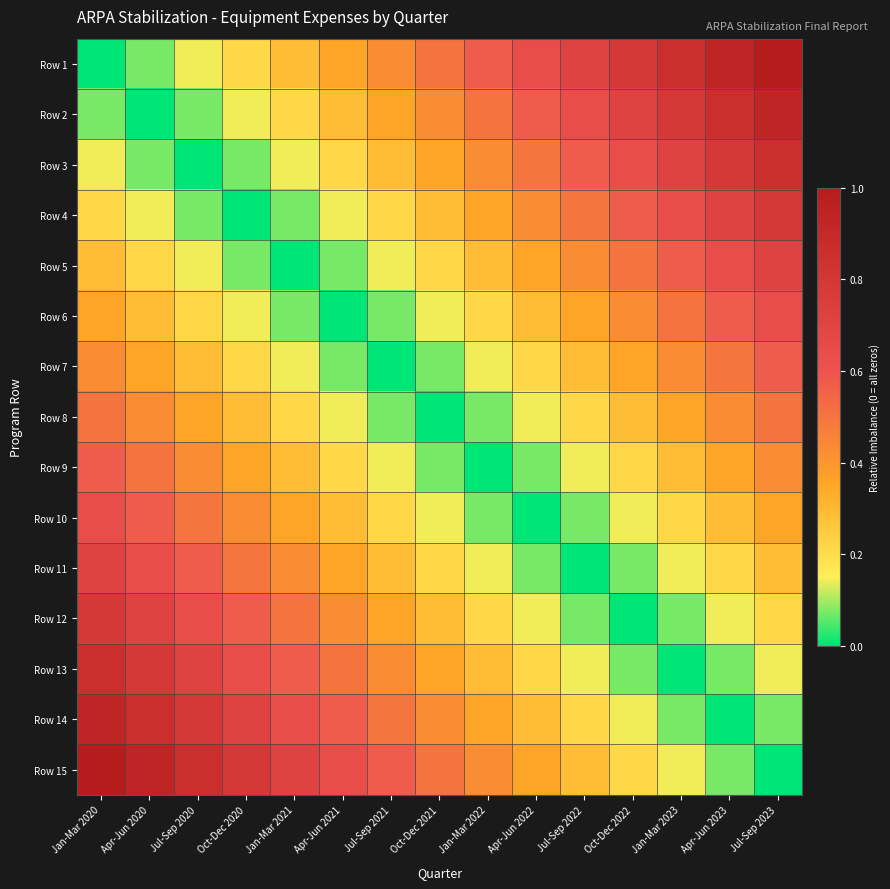

Reading left to right, what are all the values shown in this chart?

Row 1: Jan-Mar 2020=0.0	Apr-Jun 2020=0.1	Jul-Sep 2020=0.1	Oct-Dec 2020=0.2	Jan-Mar 2021=0.3	Apr-Jun 2021=0.4	Jul-Sep 2021=0.4	Oct-Dec 2021=0.5	Jan-Mar 2022=0.6	Apr-Jun 2022=0.6	Jul-Sep 2022=0.7	Oct-Dec 2022=0.8	Jan-Mar 2023=0.9	Apr-Jun 2023=0.9	Jul-Sep 2023=1.0
Row 2: Jan-Mar 2020=0.1	Apr-Jun 2020=0.0	Jul-Sep 2020=0.1	Oct-Dec 2020=0.1	Jan-Mar 2021=0.2	Apr-Jun 2021=0.3	Jul-Sep 2021=0.4	Oct-Dec 2021=0.4	Jan-Mar 2022=0.5	Apr-Jun 2022=0.6	Jul-Sep 2022=0.6	Oct-Dec 2022=0.7	Jan-Mar 2023=0.8	Apr-Jun 2023=0.9	Jul-Sep 2023=0.9
Row 3: Jan-Mar 2020=0.1	Apr-Jun 2020=0.1	Jul-Sep 2020=0.0	Oct-Dec 2020=0.1	Jan-Mar 2021=0.1	Apr-Jun 2021=0.2	Jul-Sep 2021=0.3	Oct-Dec 2021=0.4	Jan-Mar 2022=0.4	Apr-Jun 2022=0.5	Jul-Sep 2022=0.6	Oct-Dec 2022=0.6	Jan-Mar 2023=0.7	Apr-Jun 2023=0.8	Jul-Sep 2023=0.9
Row 4: Jan-Mar 2020=0.2	Apr-Jun 2020=0.1	Jul-Sep 2020=0.1	Oct-Dec 2020=0.0	Jan-Mar 2021=0.1	Apr-Jun 2021=0.1	Jul-Sep 2021=0.2	Oct-Dec 2021=0.3	Jan-Mar 2022=0.4	Apr-Jun 2022=0.4	Jul-Sep 2022=0.5	Oct-Dec 2022=0.6	Jan-Mar 2023=0.6	Apr-Jun 2023=0.7	Jul-Sep 2023=0.8
Row 5: Jan-Mar 2020=0.3	Apr-Jun 2020=0.2	Jul-Sep 2020=0.1	Oct-Dec 2020=0.1	Jan-Mar 2021=0.0	Apr-Jun 2021=0.1	Jul-Sep 2021=0.1	Oct-Dec 2021=0.2	Jan-Mar 2022=0.3	Apr-Jun 2022=0.4	Jul-Sep 2022=0.4	Oct-Dec 2022=0.5	Jan-Mar 2023=0.6	Apr-Jun 2023=0.6	Jul-Sep 2023=0.7
Row 6: Jan-Mar 2020=0.4	Apr-Jun 2020=0.3	Jul-Sep 2020=0.2	Oct-Dec 2020=0.1	Jan-Mar 2021=0.1	Apr-Jun 2021=0.0	Jul-Sep 2021=0.1	Oct-Dec 2021=0.1	Jan-Mar 2022=0.2	Apr-Jun 2022=0.3	Jul-Sep 2022=0.4	Oct-Dec 2022=0.4	Jan-Mar 2023=0.5	Apr-Jun 2023=0.6	Jul-Sep 2023=0.6
Row 7: Jan-Mar 2020=0.4	Apr-Jun 2020=0.4	Jul-Sep 2020=0.3	Oct-Dec 2020=0.2	Jan-Mar 2021=0.1	Apr-Jun 2021=0.1	Jul-Sep 2021=0.0	Oct-Dec 2021=0.1	Jan-Mar 2022=0.1	Apr-Jun 2022=0.2	Jul-Sep 2022=0.3	Oct-Dec 2022=0.4	Jan-Mar 2023=0.4	Apr-Jun 2023=0.5	Jul-Sep 2023=0.6
Row 8: Jan-Mar 2020=0.5	Apr-Jun 2020=0.4	Jul-Sep 2020=0.4	Oct-Dec 2020=0.3	Jan-Mar 2021=0.2	Apr-Jun 2021=0.1	Jul-Sep 2021=0.1	Oct-Dec 2021=0.0	Jan-Mar 2022=0.1	Apr-Jun 2022=0.1	Jul-Sep 2022=0.2	Oct-Dec 2022=0.3	Jan-Mar 2023=0.4	Apr-Jun 2023=0.4	Jul-Sep 2023=0.5
Row 9: Jan-Mar 2020=0.6	Apr-Jun 2020=0.5	Jul-Sep 2020=0.4	Oct-Dec 2020=0.4	Jan-Mar 2021=0.3	Apr-Jun 2021=0.2	Jul-Sep 2021=0.1	Oct-Dec 2021=0.1	Jan-Mar 2022=0.0	Apr-Jun 2022=0.1	Jul-Sep 2022=0.1	Oct-Dec 2022=0.2	Jan-Mar 2023=0.3	Apr-Jun 2023=0.4	Jul-Sep 2023=0.4
Row 10: Jan-Mar 2020=0.6	Apr-Jun 2020=0.6	Jul-Sep 2020=0.5	Oct-Dec 2020=0.4	Jan-Mar 2021=0.4	Apr-Jun 2021=0.3	Jul-Sep 2021=0.2	Oct-Dec 2021=0.1	Jan-Mar 2022=0.1	Apr-Jun 2022=0.0	Jul-Sep 2022=0.1	Oct-Dec 2022=0.1	Jan-Mar 2023=0.2	Apr-Jun 2023=0.3	Jul-Sep 2023=0.4
Row 11: Jan-Mar 2020=0.7	Apr-Jun 2020=0.6	Jul-Sep 2020=0.6	Oct-Dec 2020=0.5	Jan-Mar 2021=0.4	Apr-Jun 2021=0.4	Jul-Sep 2021=0.3	Oct-Dec 2021=0.2	Jan-Mar 2022=0.1	Apr-Jun 2022=0.1	Jul-Sep 2022=0.0	Oct-Dec 2022=0.1	Jan-Mar 2023=0.1	Apr-Jun 2023=0.2	Jul-Sep 2023=0.3
Row 12: Jan-Mar 2020=0.8	Apr-Jun 2020=0.7	Jul-Sep 2020=0.6	Oct-Dec 2020=0.6	Jan-Mar 2021=0.5	Apr-Jun 2021=0.4	Jul-Sep 2021=0.4	Oct-Dec 2021=0.3	Jan-Mar 2022=0.2	Apr-Jun 2022=0.1	Jul-Sep 2022=0.1	Oct-Dec 2022=0.0	Jan-Mar 2023=0.1	Apr-Jun 2023=0.1	Jul-Sep 2023=0.2
Row 13: Jan-Mar 2020=0.9	Apr-Jun 2020=0.8	Jul-Sep 2020=0.7	Oct-Dec 2020=0.6	Jan-Mar 2021=0.6	Apr-Jun 2021=0.5	Jul-Sep 2021=0.4	Oct-Dec 2021=0.4	Jan-Mar 2022=0.3	Apr-Jun 2022=0.2	Jul-Sep 2022=0.1	Oct-Dec 2022=0.1	Jan-Mar 2023=0.0	Apr-Jun 2023=0.1	Jul-Sep 2023=0.1
Row 14: Jan-Mar 2020=0.9	Apr-Jun 2020=0.9	Jul-Sep 2020=0.8	Oct-Dec 2020=0.7	Jan-Mar 2021=0.6	Apr-Jun 2021=0.6	Jul-Sep 2021=0.5	Oct-Dec 2021=0.4	Jan-Mar 2022=0.4	Apr-Jun 2022=0.3	Jul-Sep 2022=0.2	Oct-Dec 2022=0.1	Jan-Mar 2023=0.1	Apr-Jun 2023=0.0	Jul-Sep 2023=0.1
Row 15: Jan-Mar 2020=1.0	Apr-Jun 2020=0.9	Jul-Sep 2020=0.9	Oct-Dec 2020=0.8	Jan-Mar 2021=0.7	Apr-Jun 2021=0.6	Jul-Sep 2021=0.6	Oct-Dec 2021=0.5	Jan-Mar 2022=0.4	Apr-Jun 2022=0.4	Jul-Sep 2022=0.3	Oct-Dec 2022=0.2	Jan-Mar 2023=0.1	Apr-Jun 2023=0.1	Jul-Sep 2023=0.0